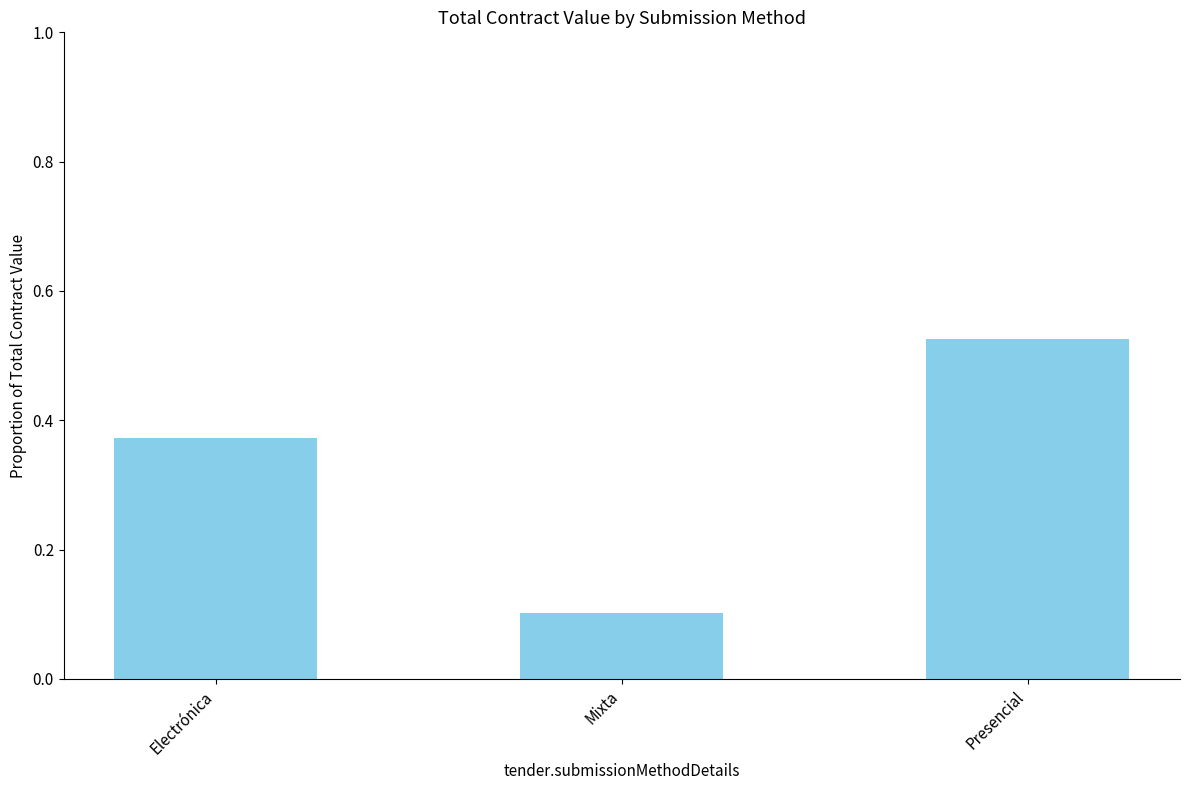

Which has a higher value, Mixta or Presencial?

Presencial